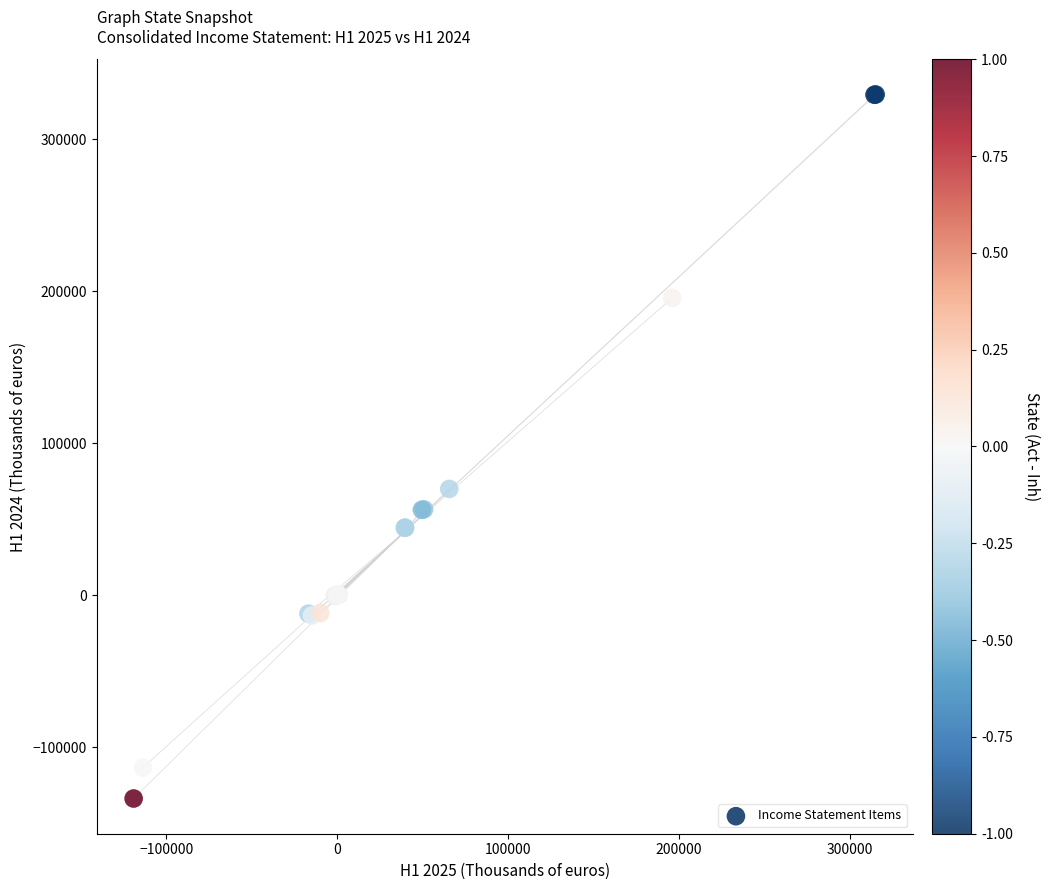

What Y value in the scatter plot is closest to 97813?

69902